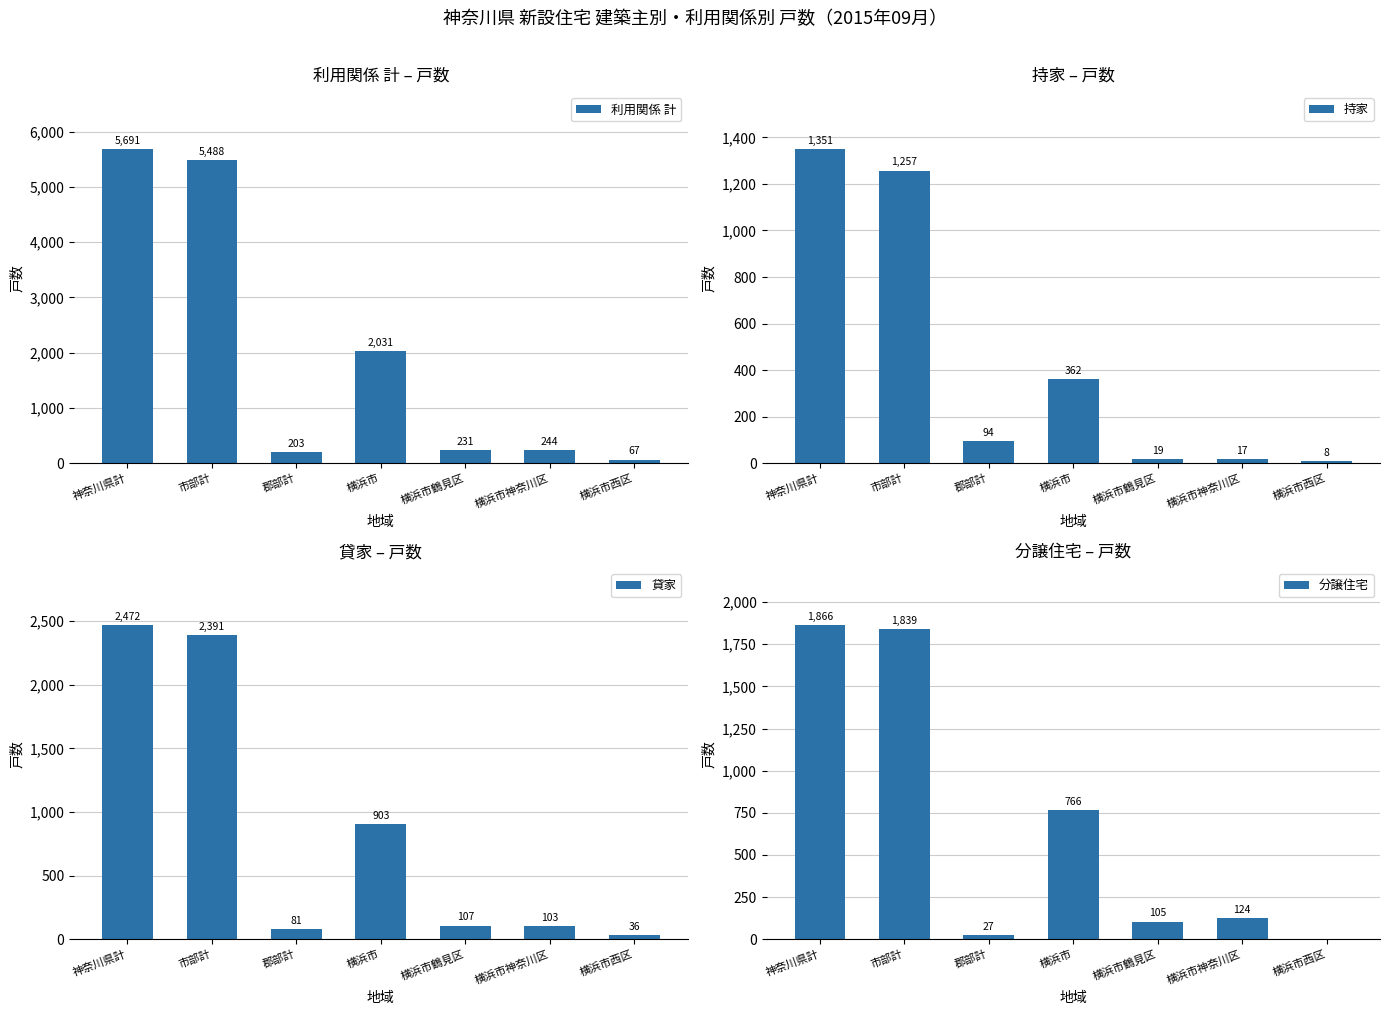

At which label does 分譲住宅 first exceed 124?

神奈川県計